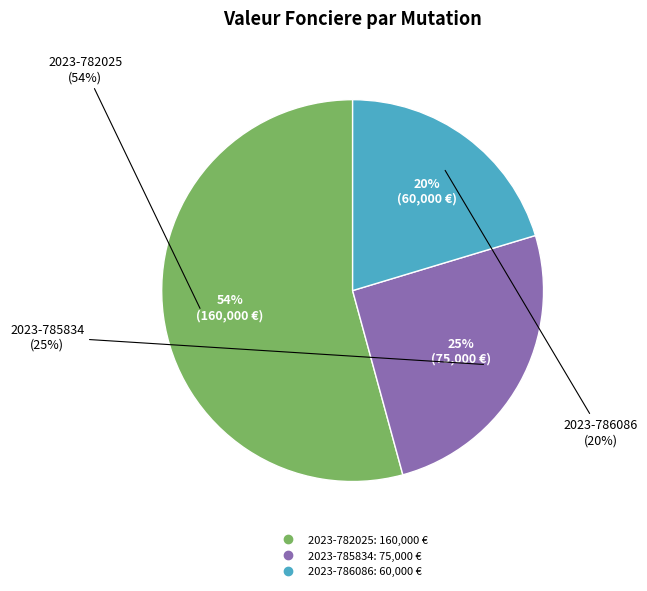

To the nearest percent, what is the average slice percentage?

33%